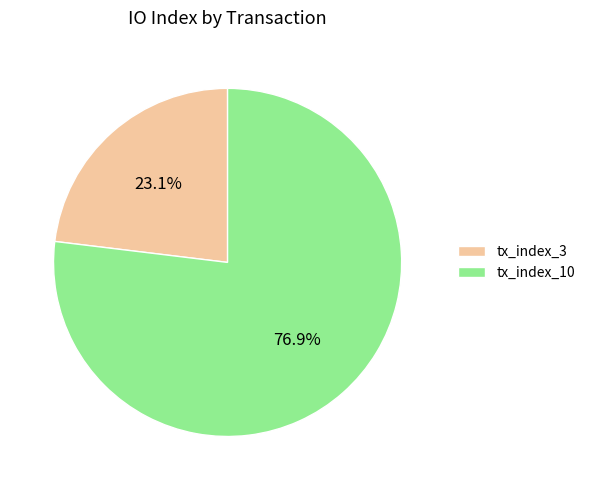

What percentage is the tx_index_10 slice, to the nearest percent?

77%